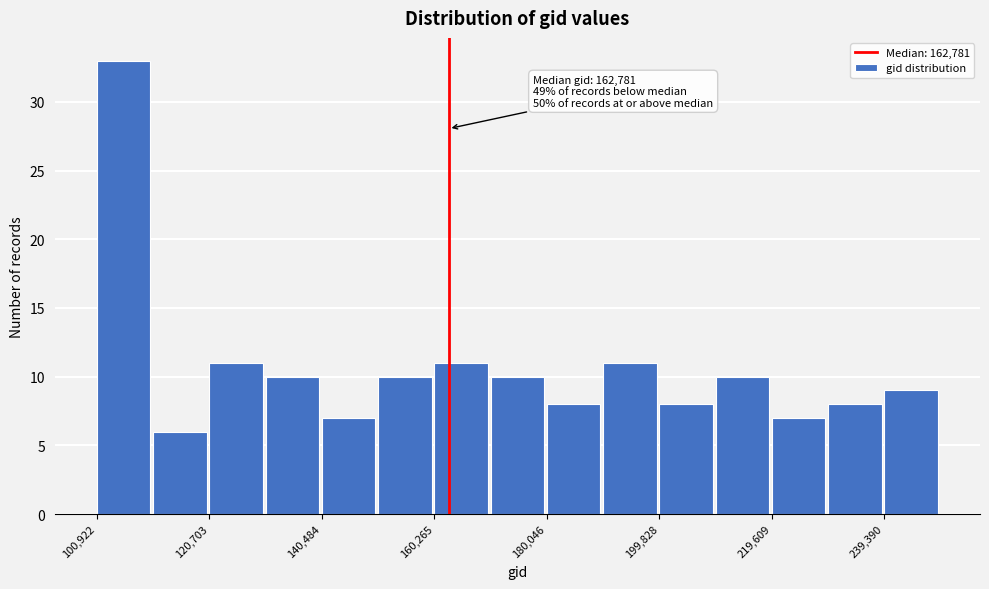

Over which range of the x-axis is the bar tallest?

100000 to 110000